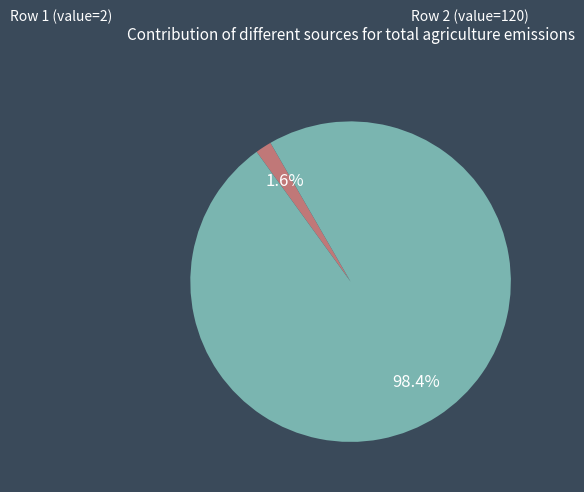

Rank the categories by value from highest to lowest.

120, 2